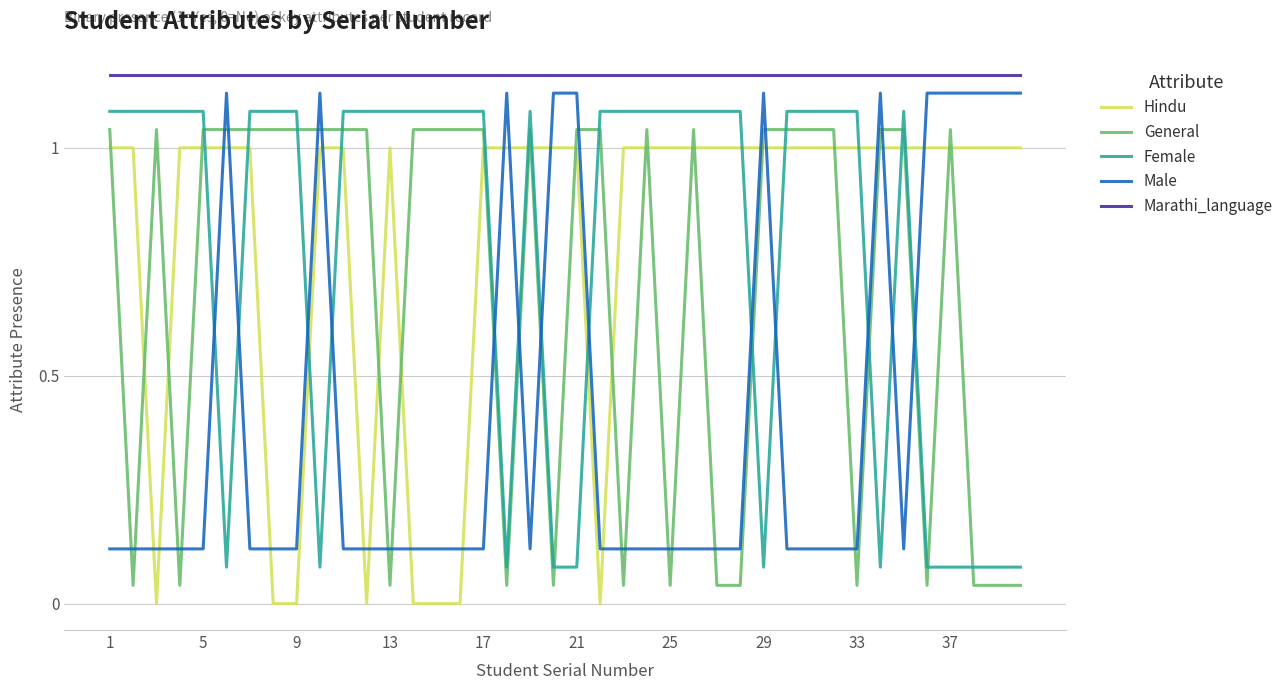

How many values in the Female series are below 1?

12